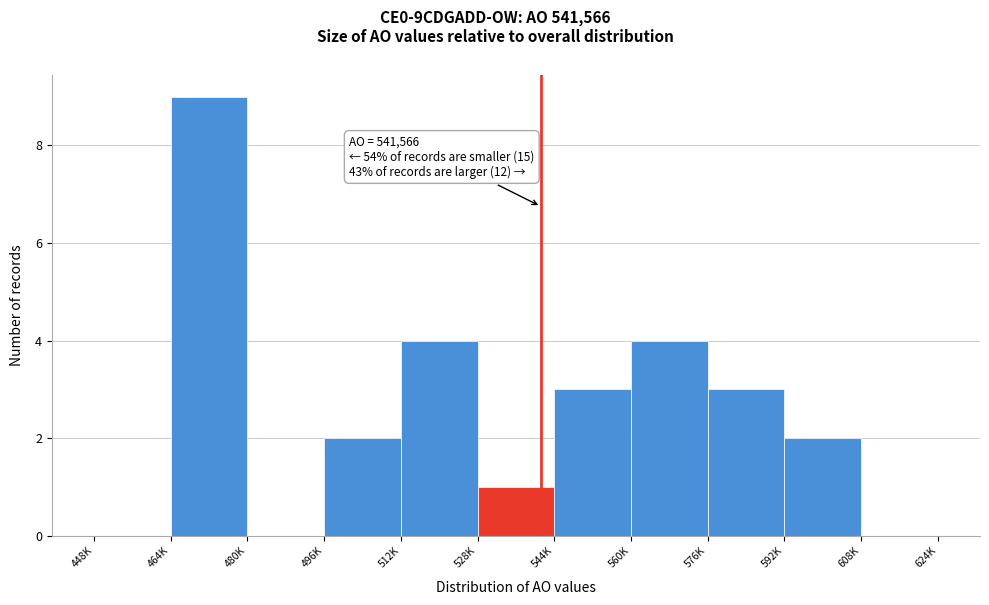

Reading left to right, extract all data points from this chart.

448K=0	464K=9	480K=0	496K=2	512K=4	528K=1	544K=3	560K=4	576K=3	592K=2	608K=0